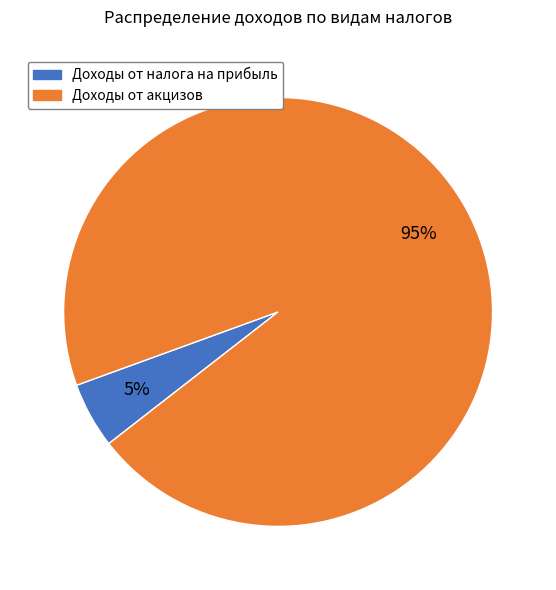

Is the sum of Доходы от акцизов and Доходы от налога на прибыль greater than half?

Yes